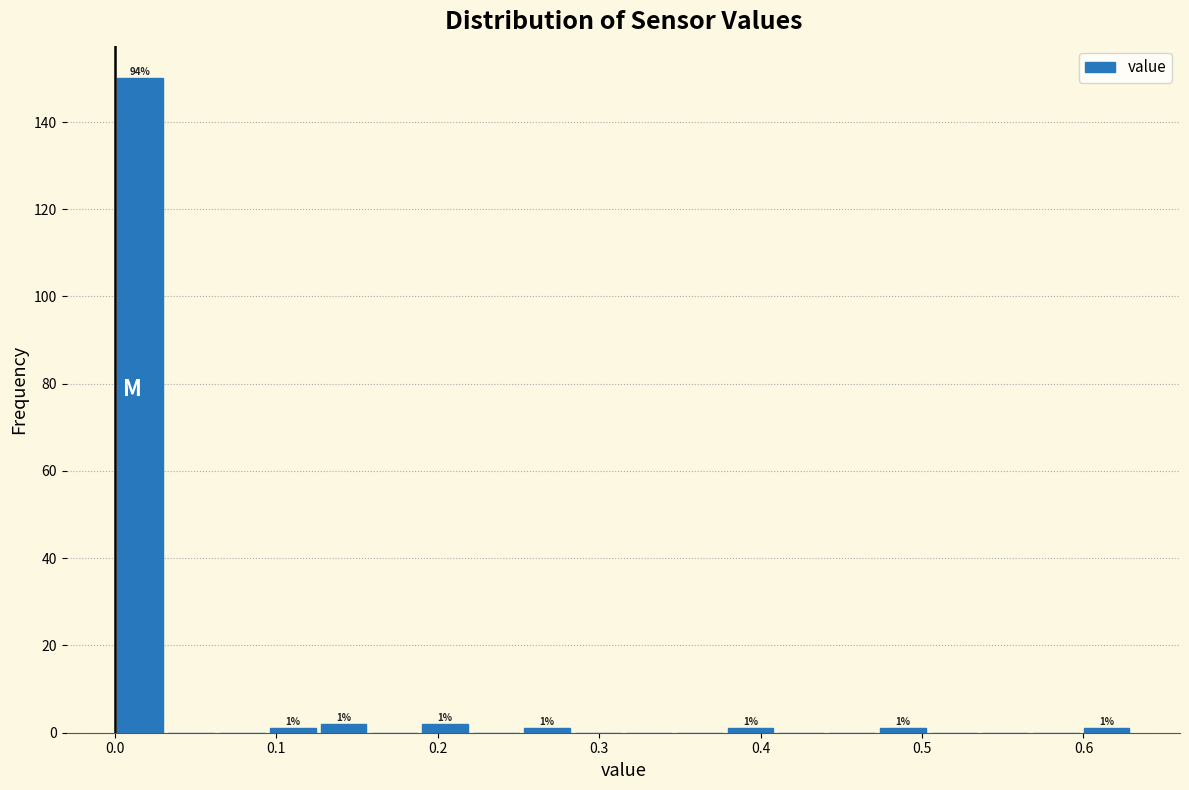

Read against the x-axis, roughly where is the centre of the tallest bar?

0.02